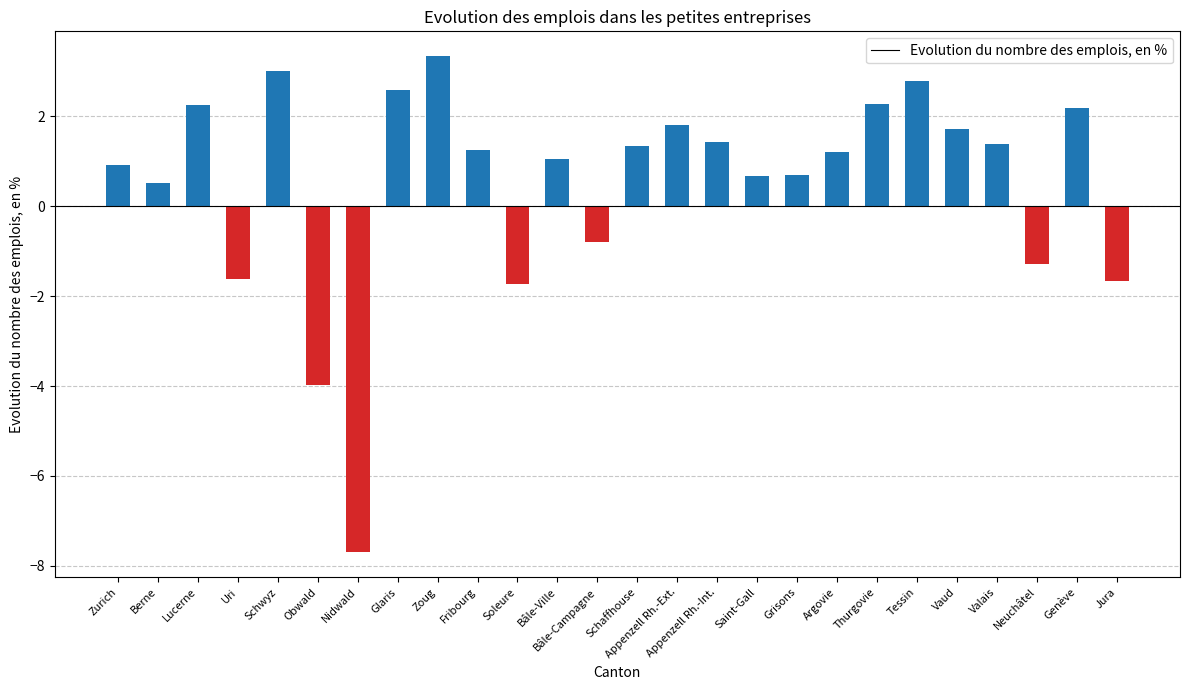

Read the value at Schwyz.

3.0